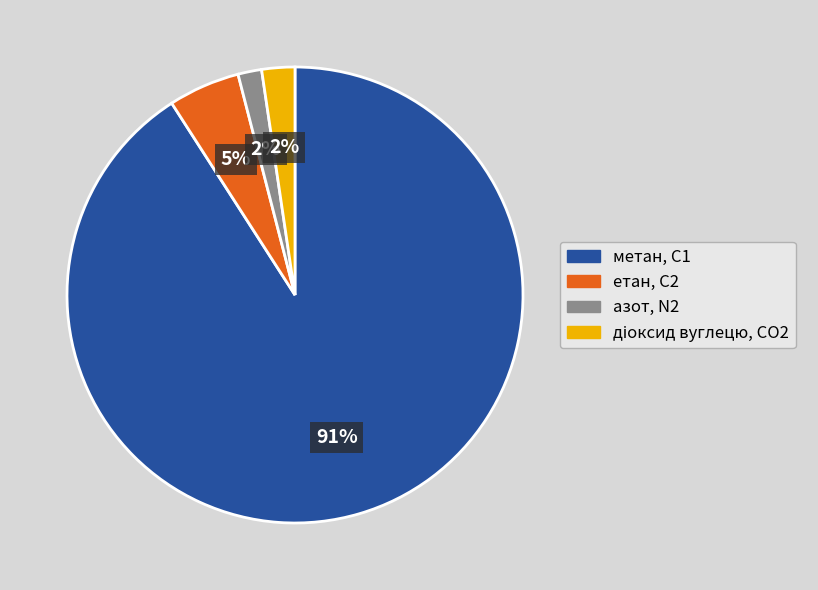

Do азот, N2 and метан, С1 together represent more than half of the pie?

Yes